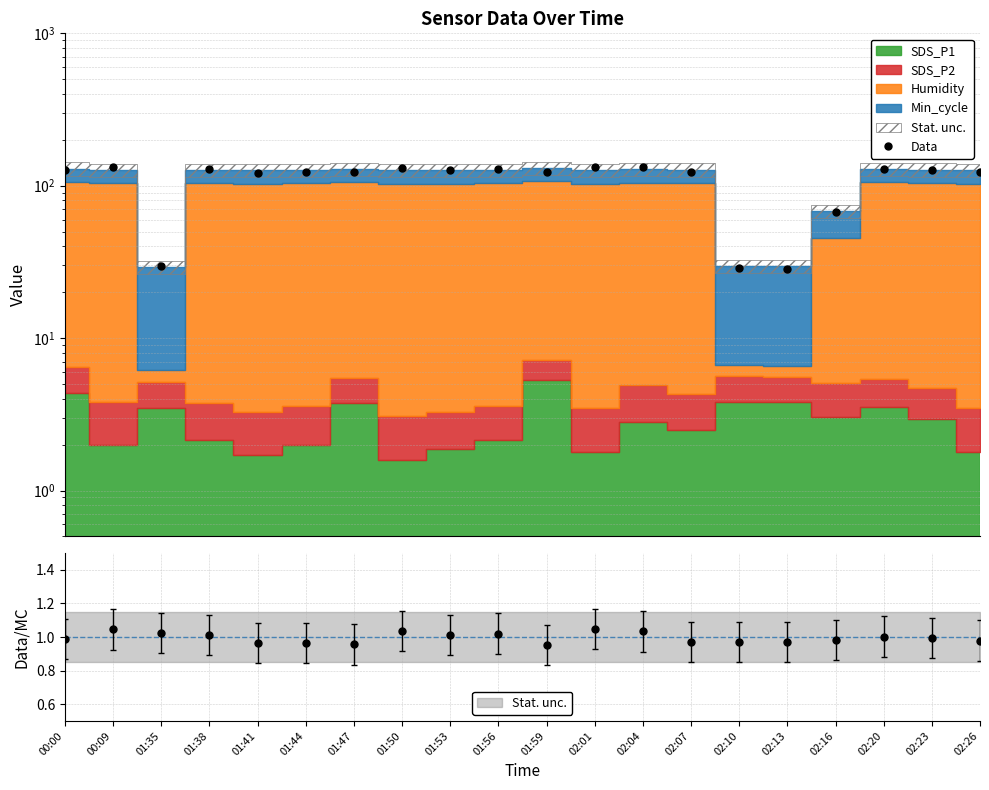

Which has a higher value, 01:44 or 02:20?

02:20